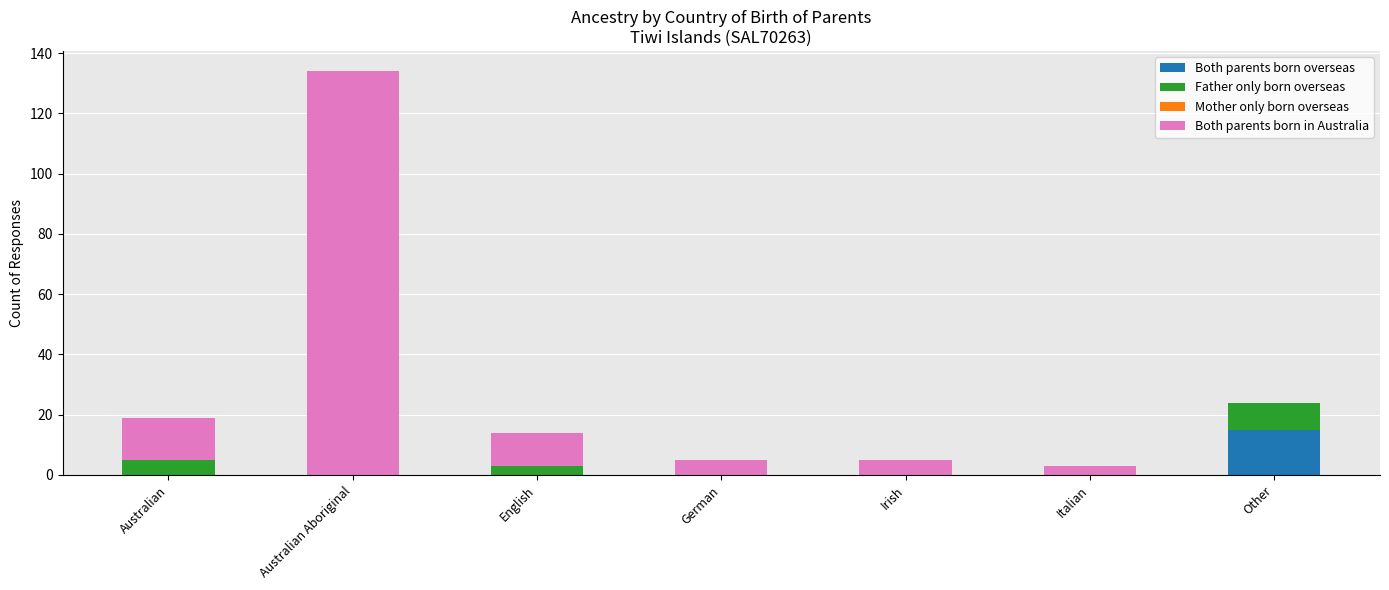

Reading left to right, transcribe the values for Both parents born overseas.

Australian=0	Australian Aboriginal=0	English=0	German=0	Irish=0	Italian=0	Other=15